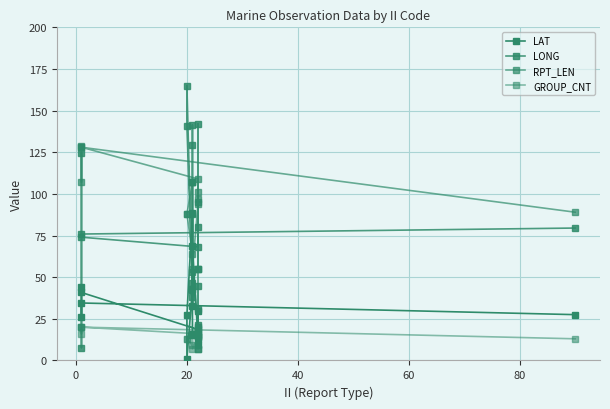

Reading left to right, list all the values displayed in this chart.

LAT: 27.5	34.5	26.1	44.2	40.8	18.6	14.6	20.3	9.4	29.9	17.3	12.8	68.9	32.5	42.5	42.8	1.0	27.2	88.7	15.5
LONG: 79.5	75.9	7.7	124.8	74.0	68.2	95.4	142.0	79.9	31.0	44.9	21.3	52.9	141.4	129.3	38.1	165.0	140.8	46.4	87.9
RPT_LEN: 89.0	128.0	107.0	129.0	128.0	109.0	101.0	55.0	55.0	55.0	97.0	94.0	55.0	107.0	107.0	107.0	88.0	88.0	64.0	107.0
GROUP_CNT: 13.0	20.0	16.0	20.0	20.0	16.0	15.0	7.0	7.0	7.0	14.0	14.0	7.0	16.0	16.0	16.0	13.0	13.0	9.0	16.0